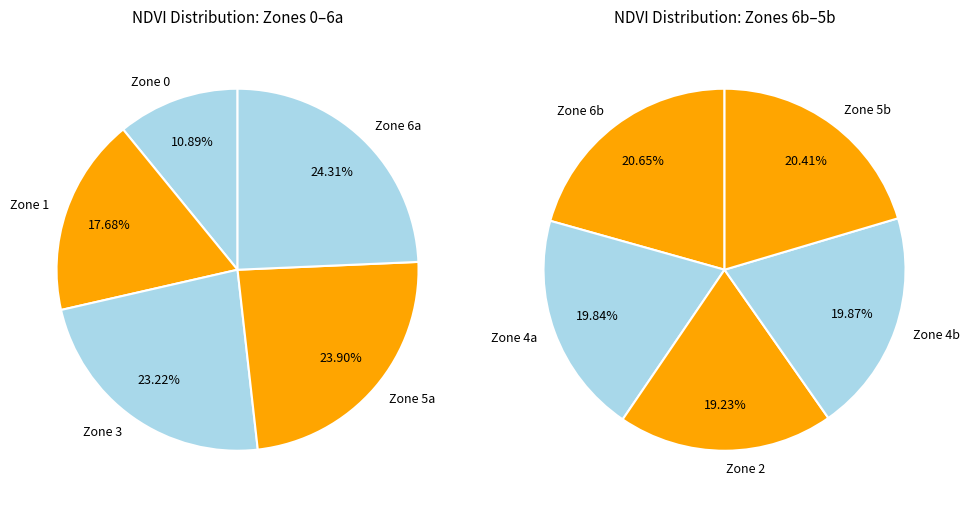

Count the number of slices in the pie.

10